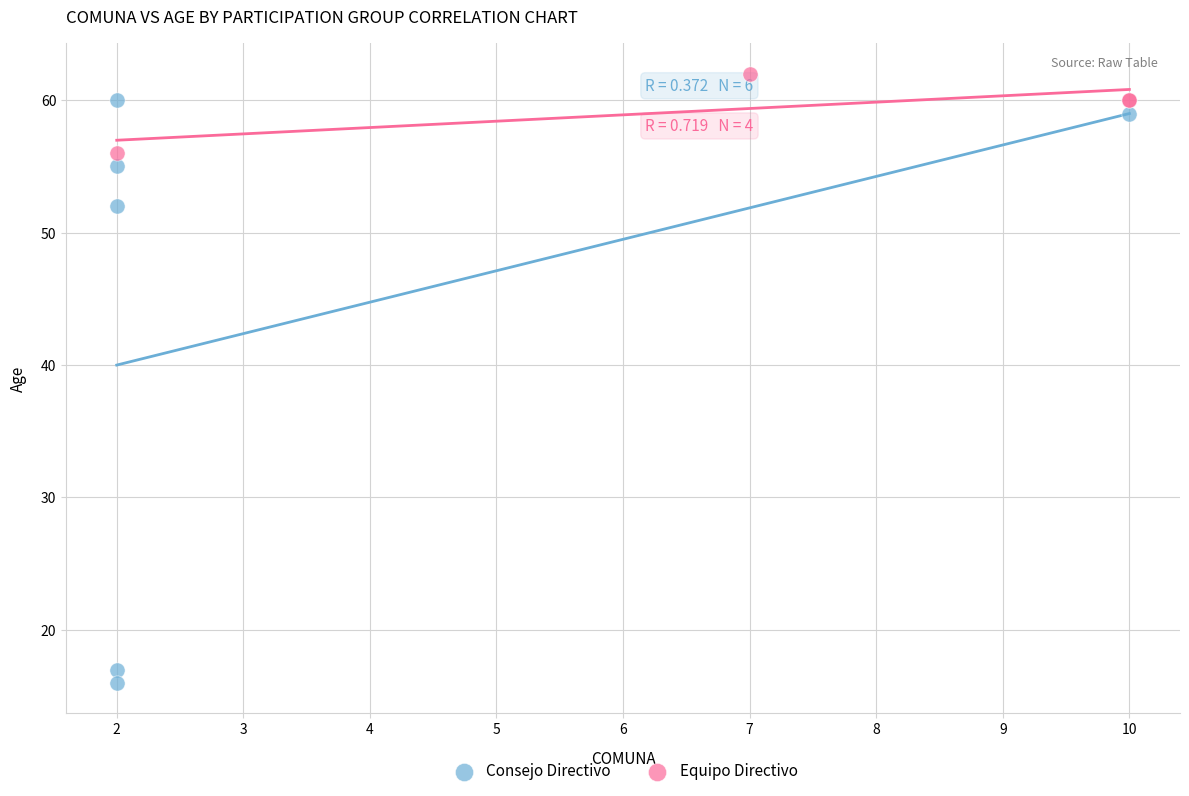

Which series has the widest spread of Y values?

Consejo Directivo